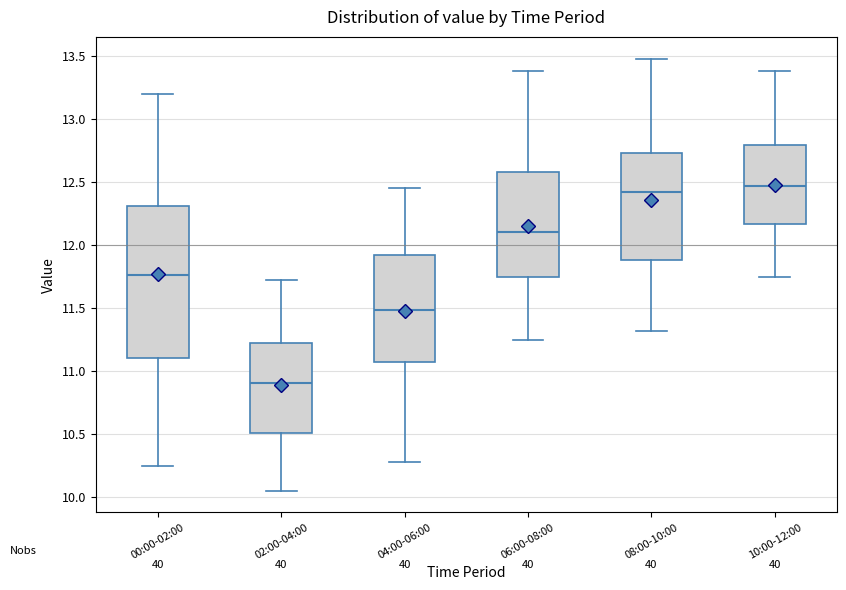

Where does the median line of the box for 02:00-04:00 sit on the y-axis? The values are not printed on the chart, so give them approximately, as read against the axis.

10.90